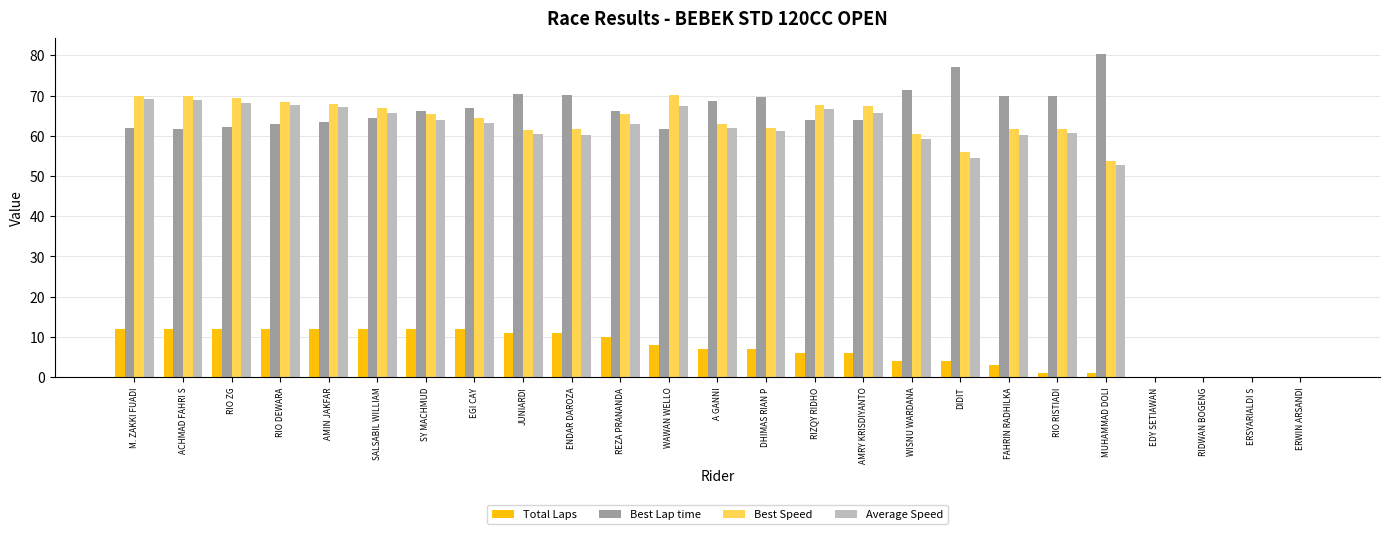

How many data points does each series have?

25